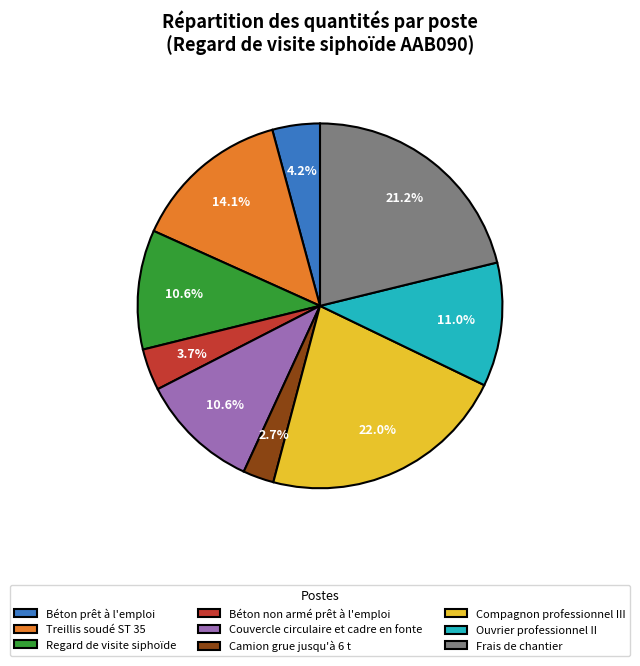

Which category has the smallest portion of the pie?

Camion grue jusqu'à 6 t